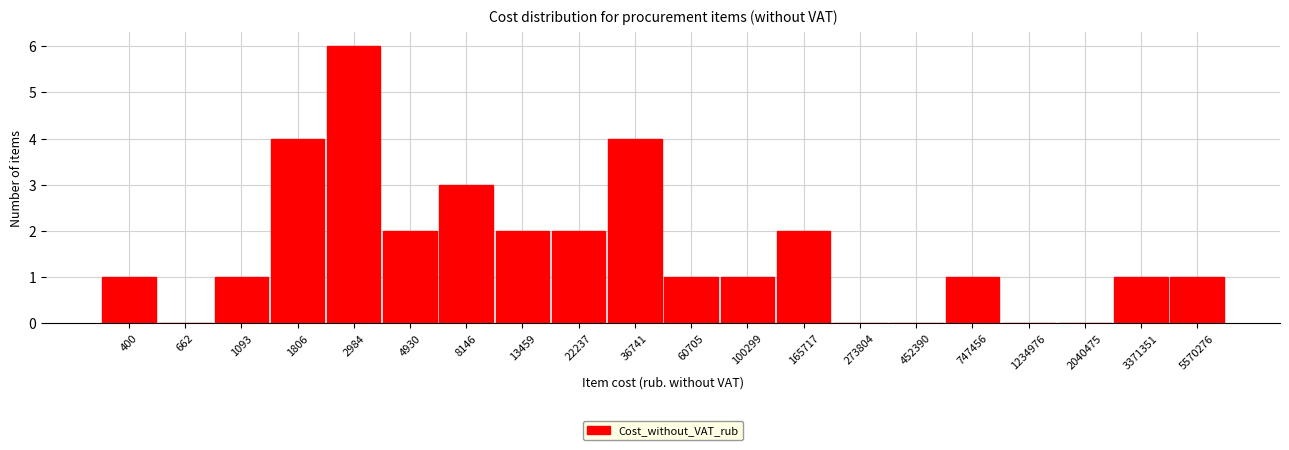

Reading right to left, list all the values displayed in this chart.

5570276=1	3371351=1	2040475=0	1234976=0	747456=1	452390=0	273804=0	165717=2	100299=1	60705=1	36741=4	22237=2	13459=2	8146=3	4930=2	2984=6	1806=4	1093=1	662=0	400=1